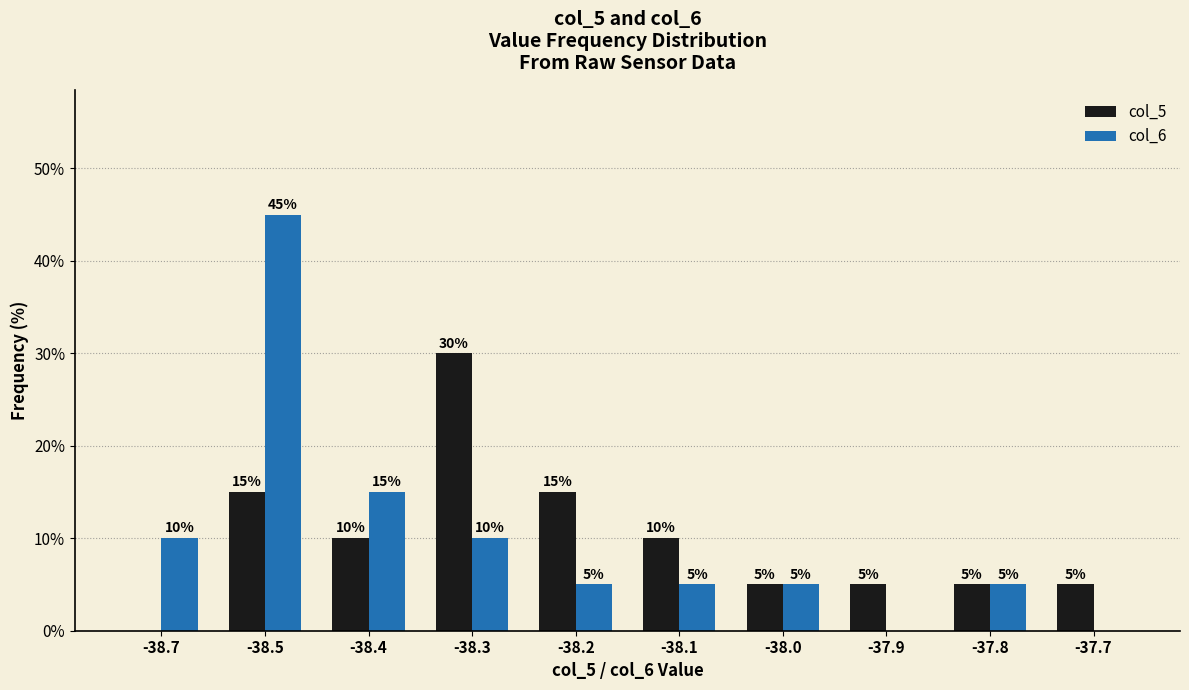

How many distinct data groups are displayed?

2